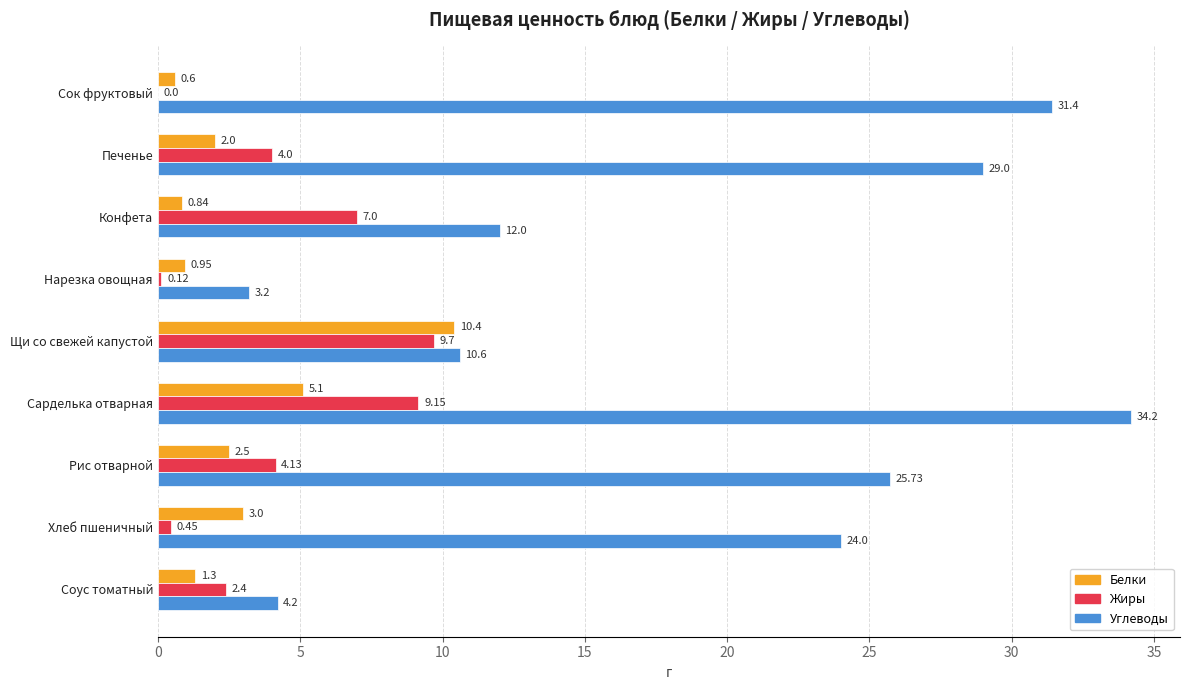

Which category has the highest value across all series?

Сарделька отварная